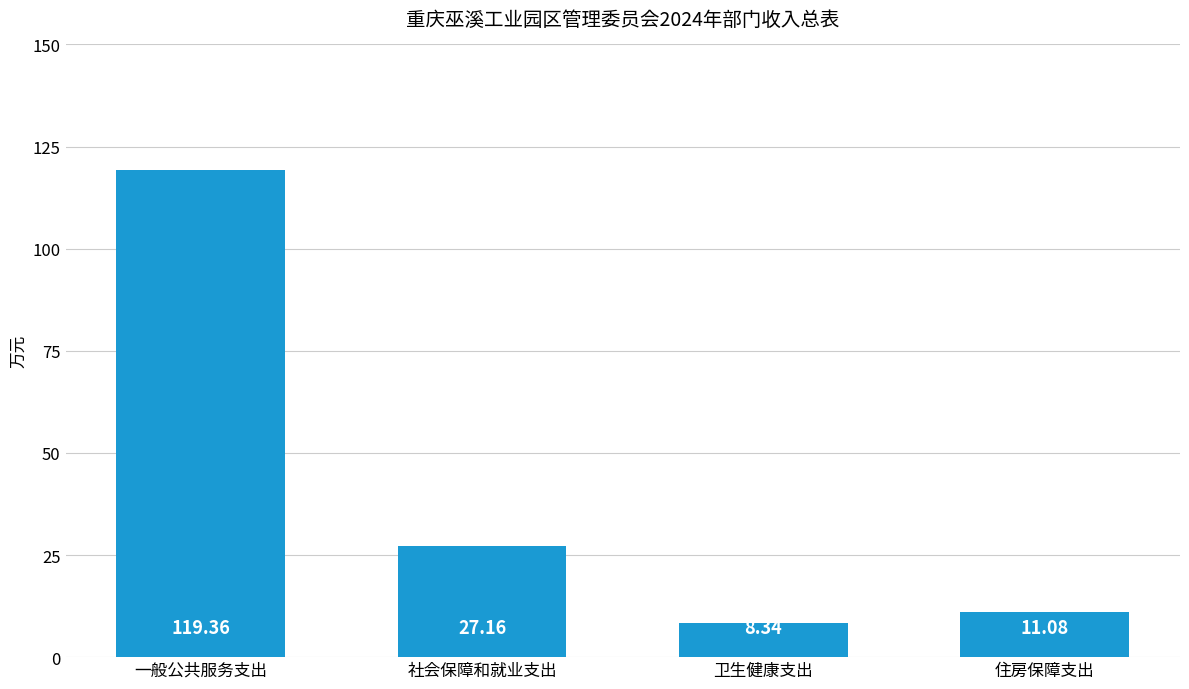

Where does the data first go above 27?

一般公共服务支出